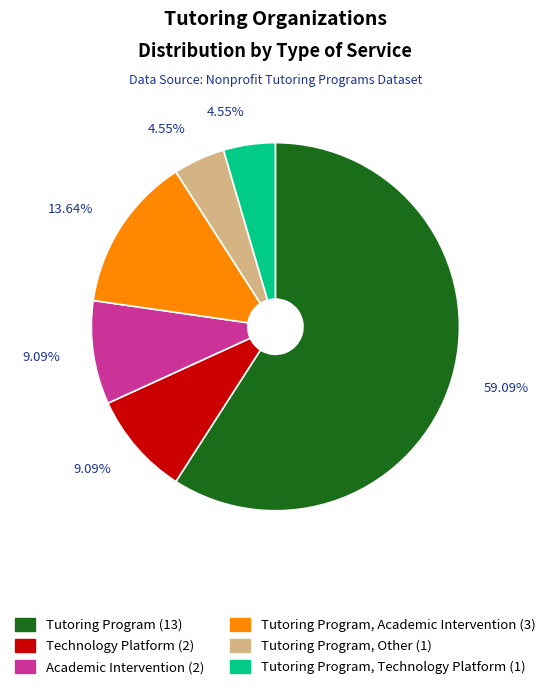

To the nearest percent, what is the average slice percentage?

17%